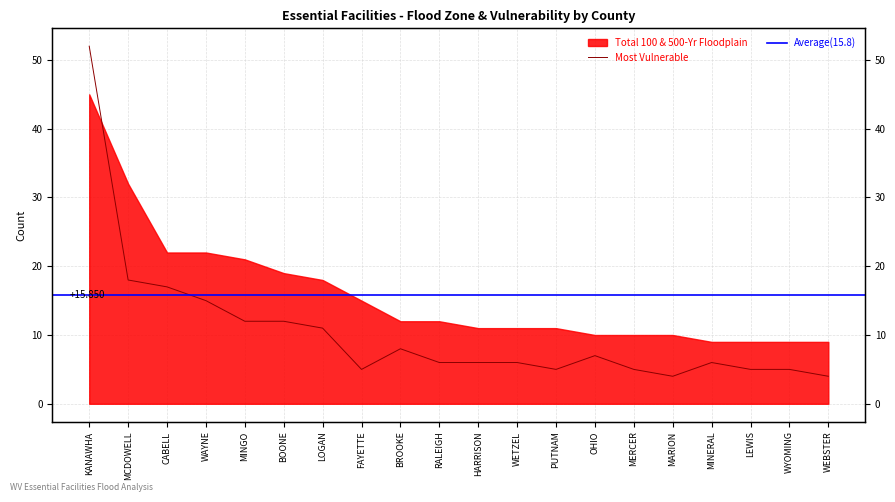

What position from the right is BROOKE?

12